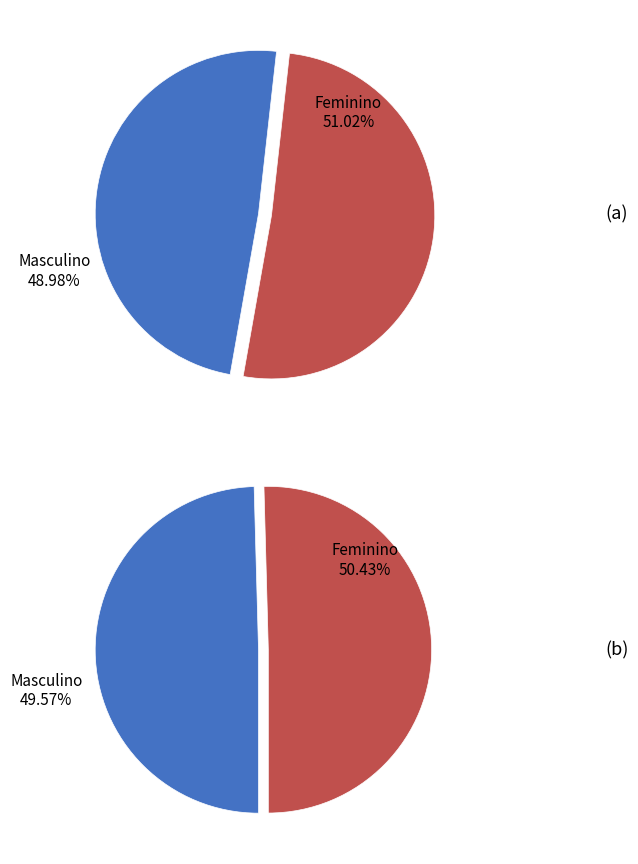

Is there any slice that represents more than half of the pie?

Yes